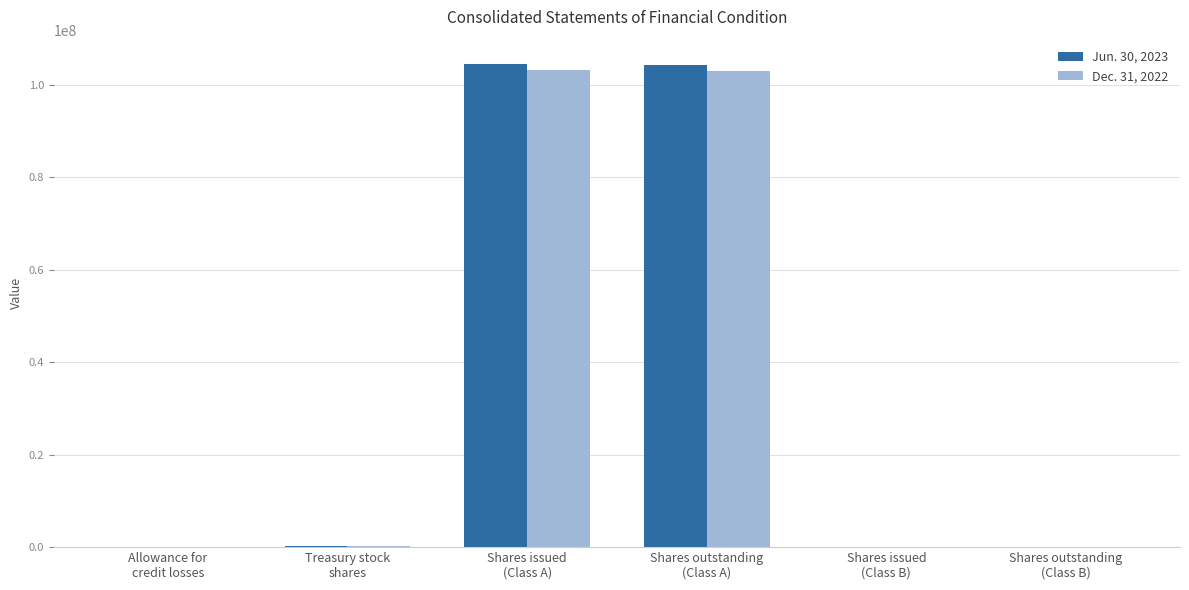

Between Allowance for
credit losses and Shares outstanding
(Class A), which series saw the biggest shift?

Jun. 30, 2023